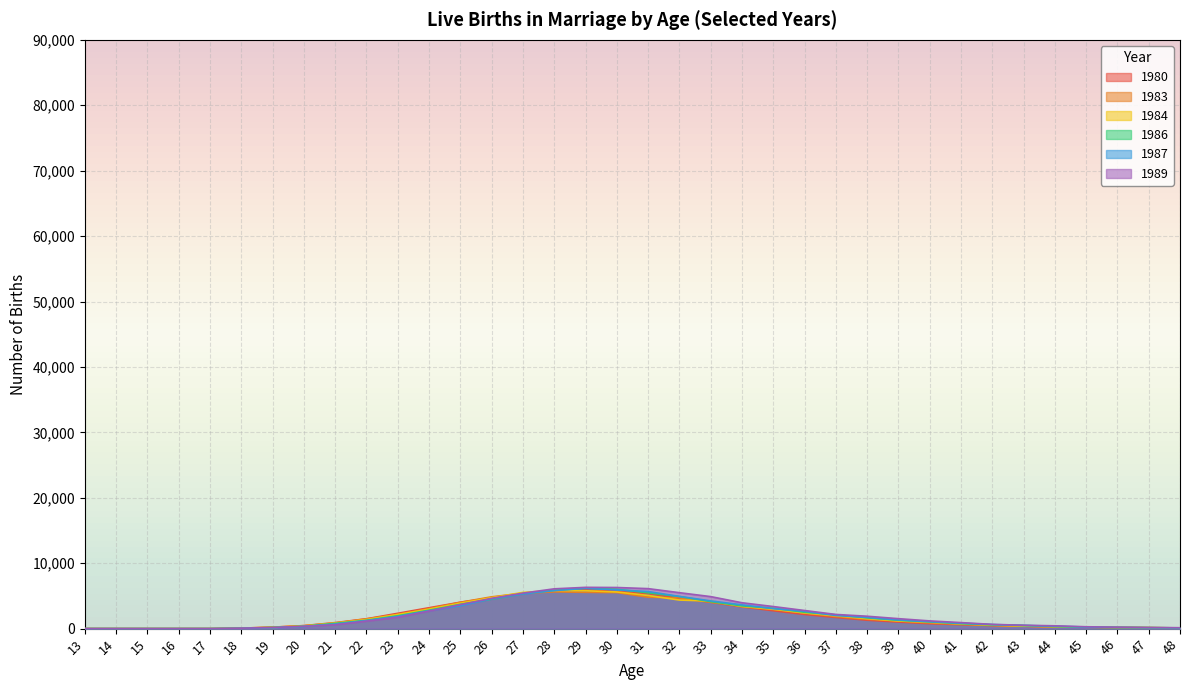

At how many categories does at least one series exceed 5511?

5